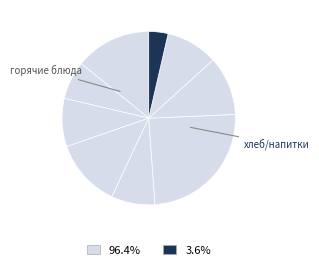

How many slices are in this pie chart?

9